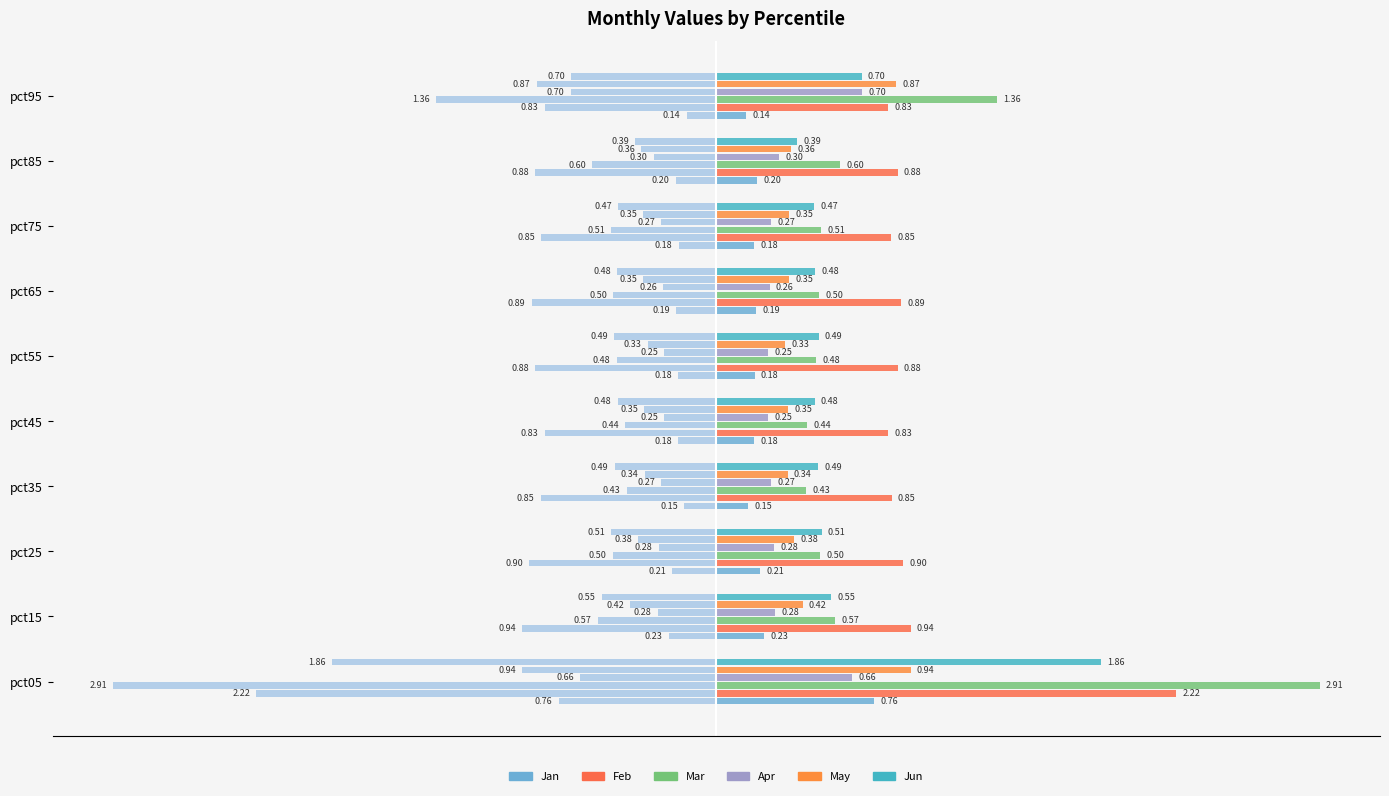

How many data points does each series have?

10